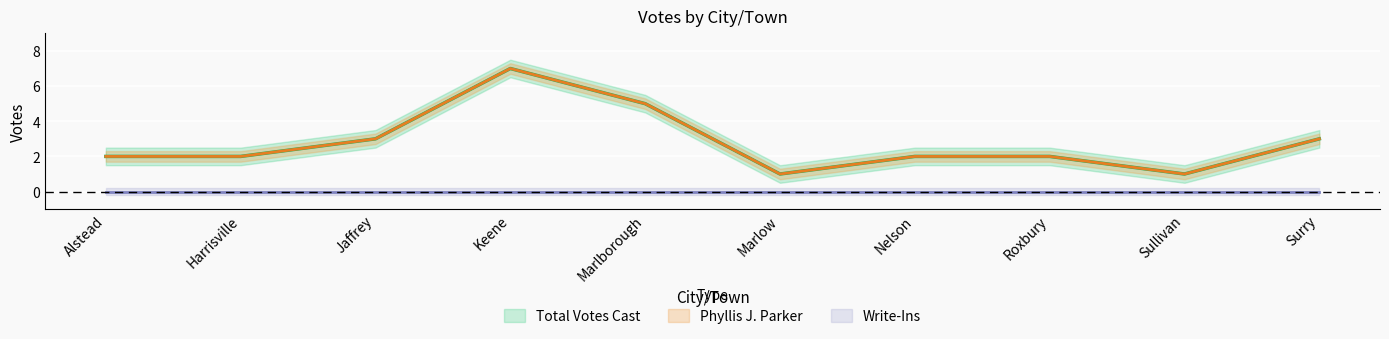

How many interior local peaks does the Phyllis J. Parker series have?

1